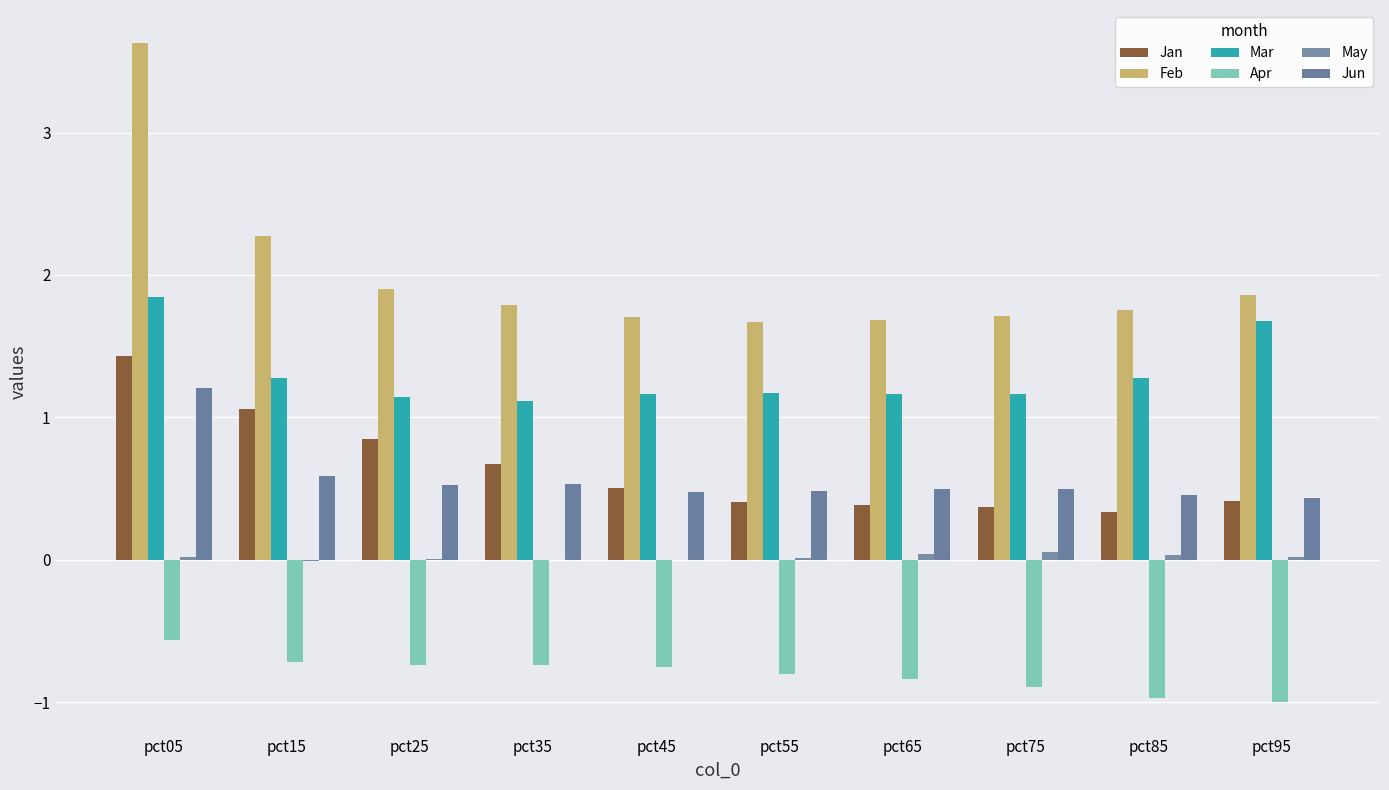

What is the maximum value shown in the chart?

3.6